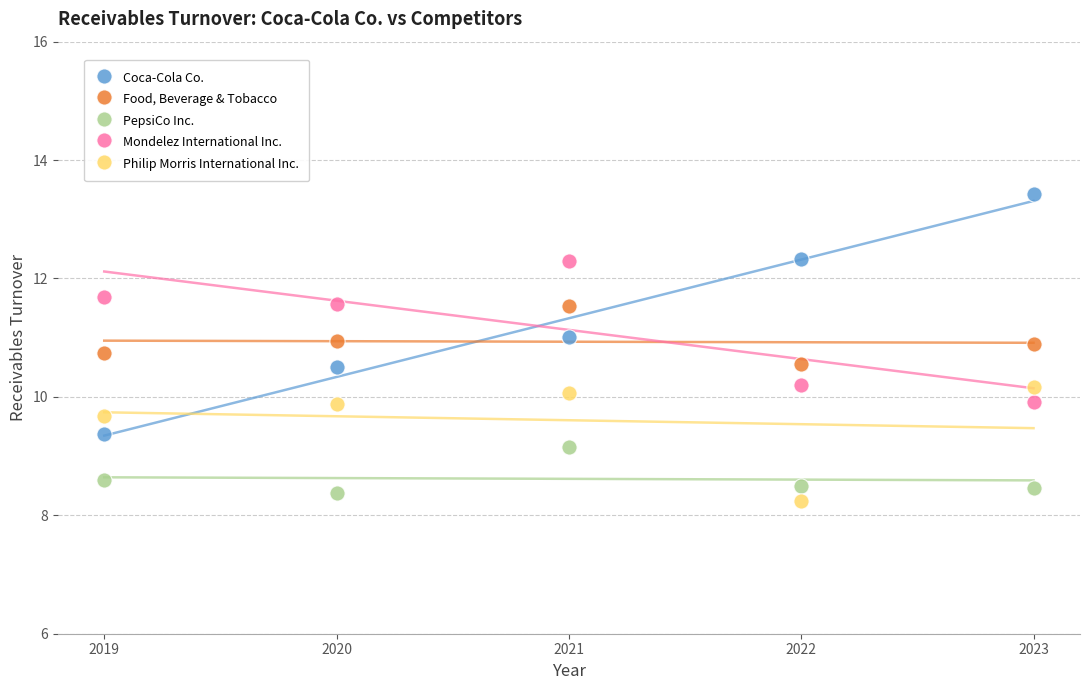

In the Philip Morris International Inc. series, what Y value is closest to 9?

9.7